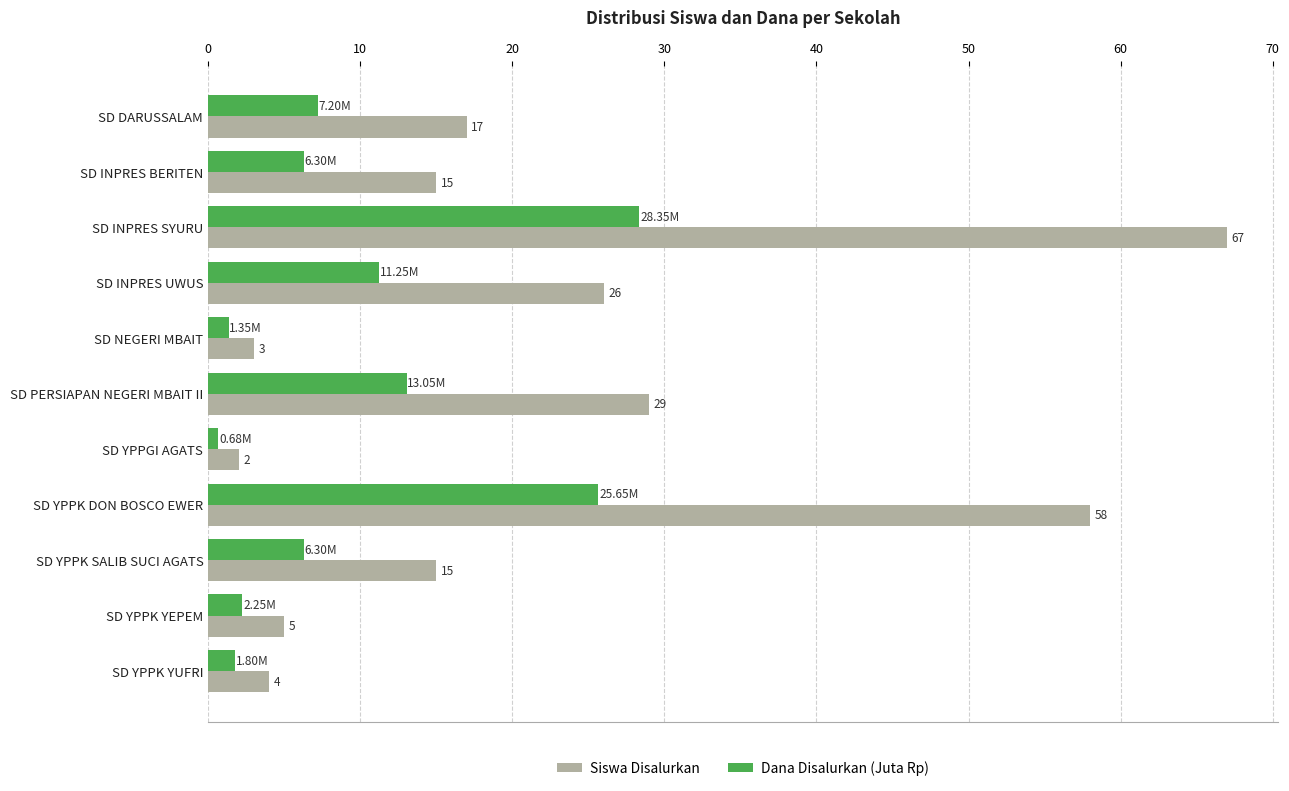

What is the highest value of the Dana Disalurkan (Juta Rp) series?

28.4